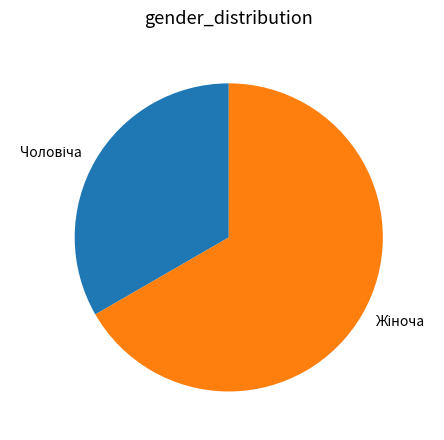

Is there any slice that represents more than half of the pie?

Yes